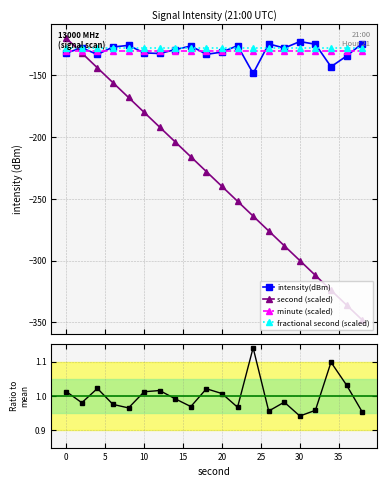

What is the maximum value for fractional second (scaled)?

-128.0